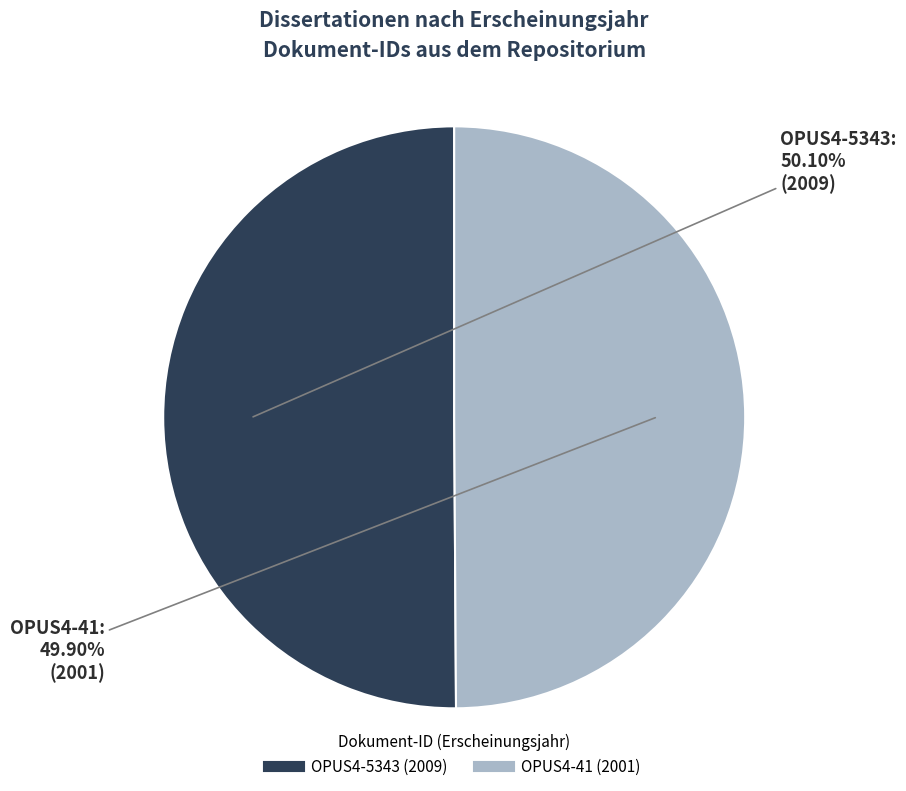

Is there a majority slice in this chart?

Yes